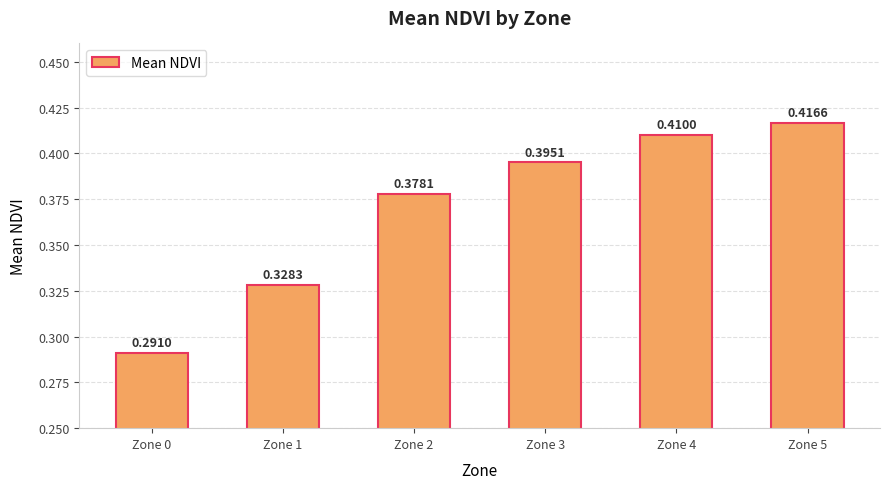

Rank the categories by value from lowest to highest.

Zone 0, Zone 1, Zone 2, Zone 3, Zone 4, Zone 5